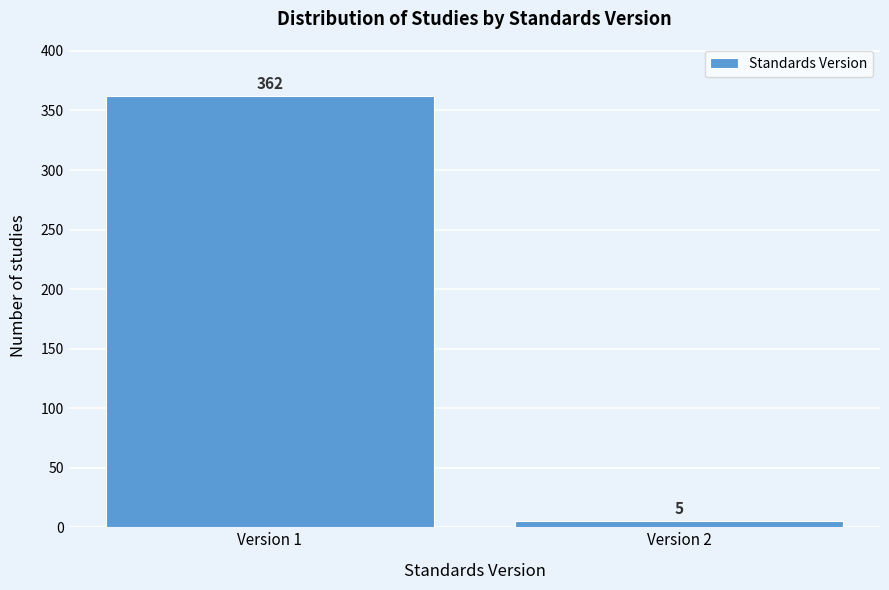

Reading left to right, list all the values displayed in this chart.

362	5